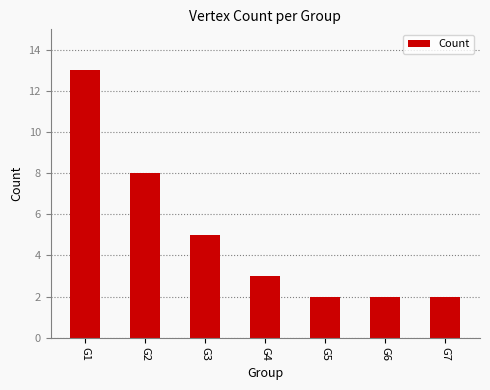

The value at G7 is 1. True or false?

False